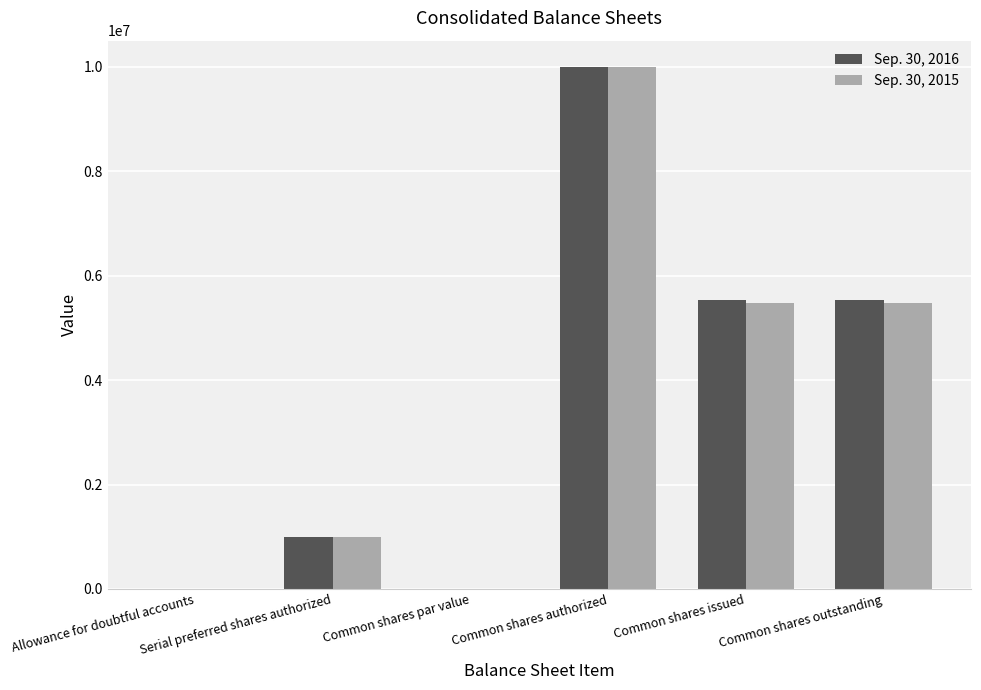

What is the maximum value shown in the chart?

10000000